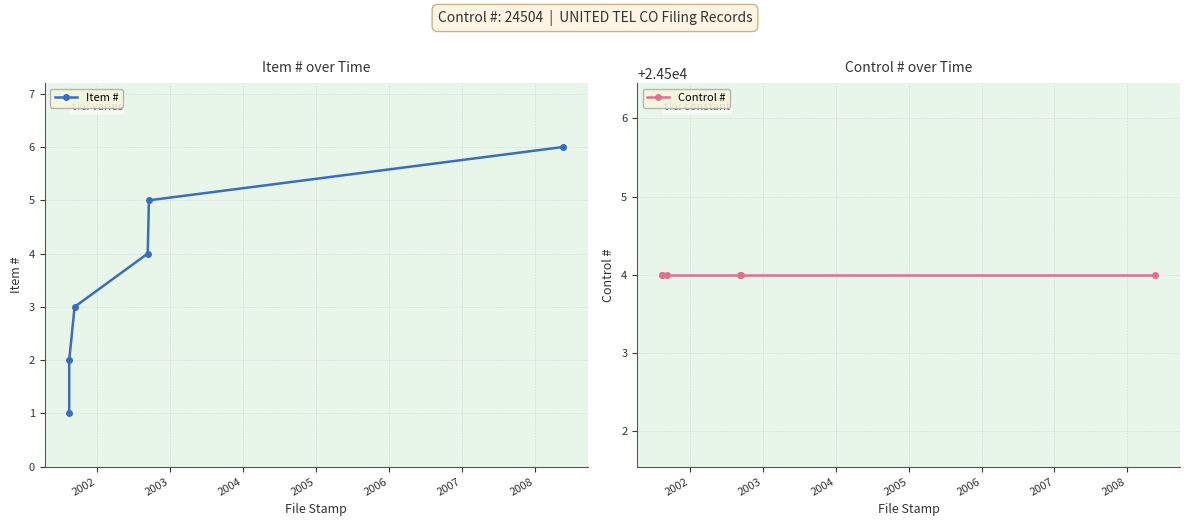

Rank the series by their maximum value, from highest to lowest.

Control #, Item #